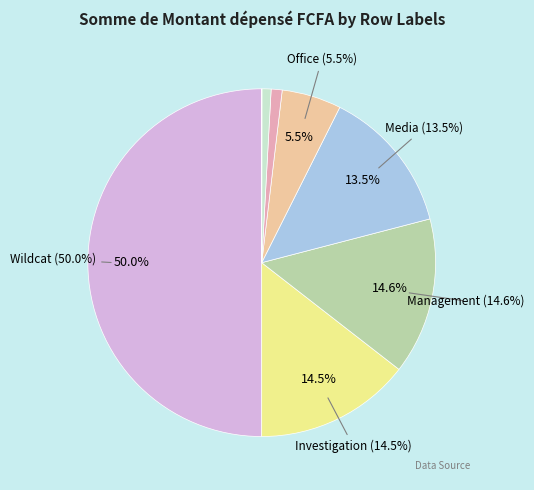

The Achat de portable slice represents 1% of the pie. True or false?

True